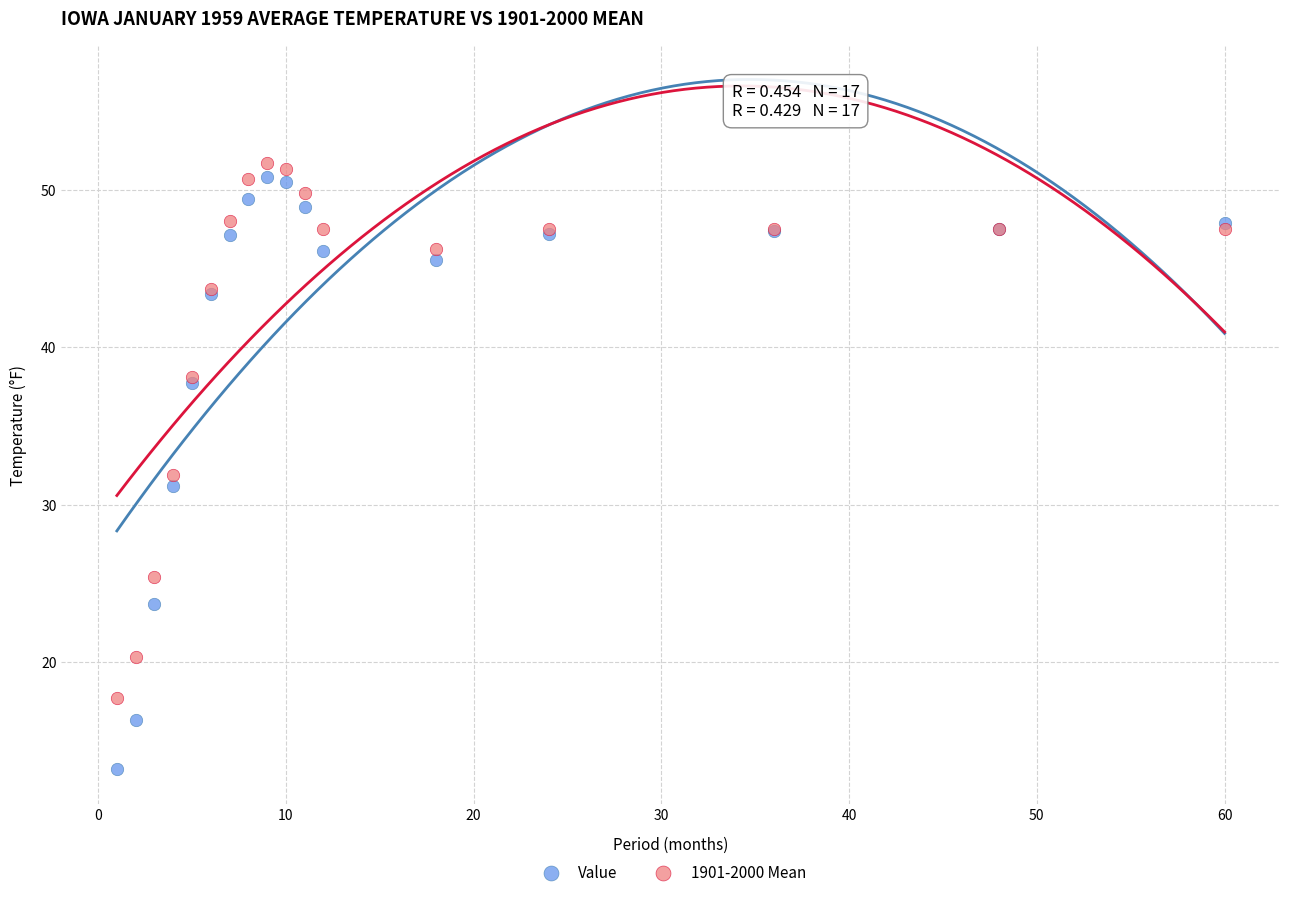

Which series has the widest spread of Y values?

Value